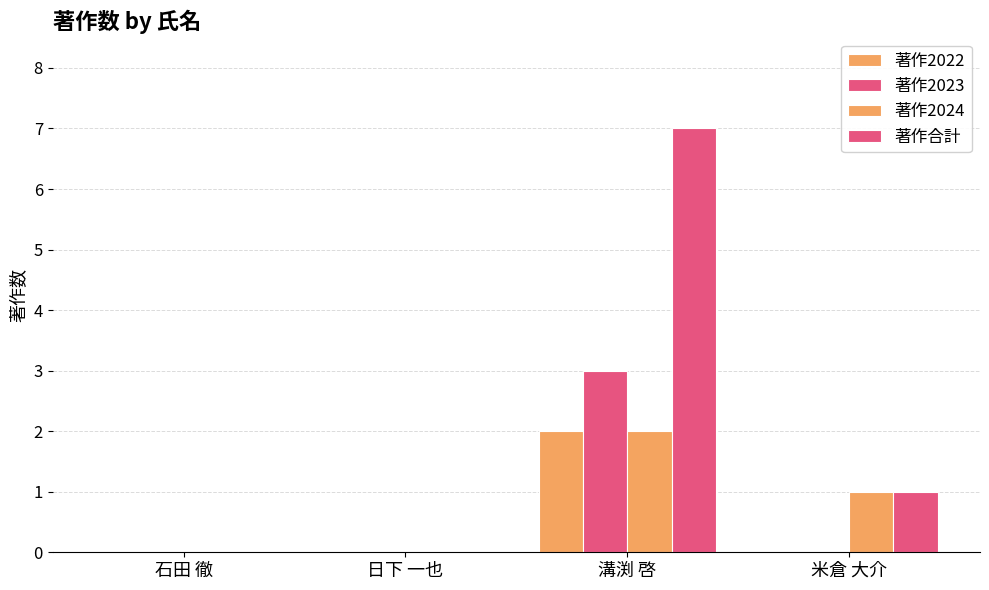

Does the chart contain stacked bars?

No